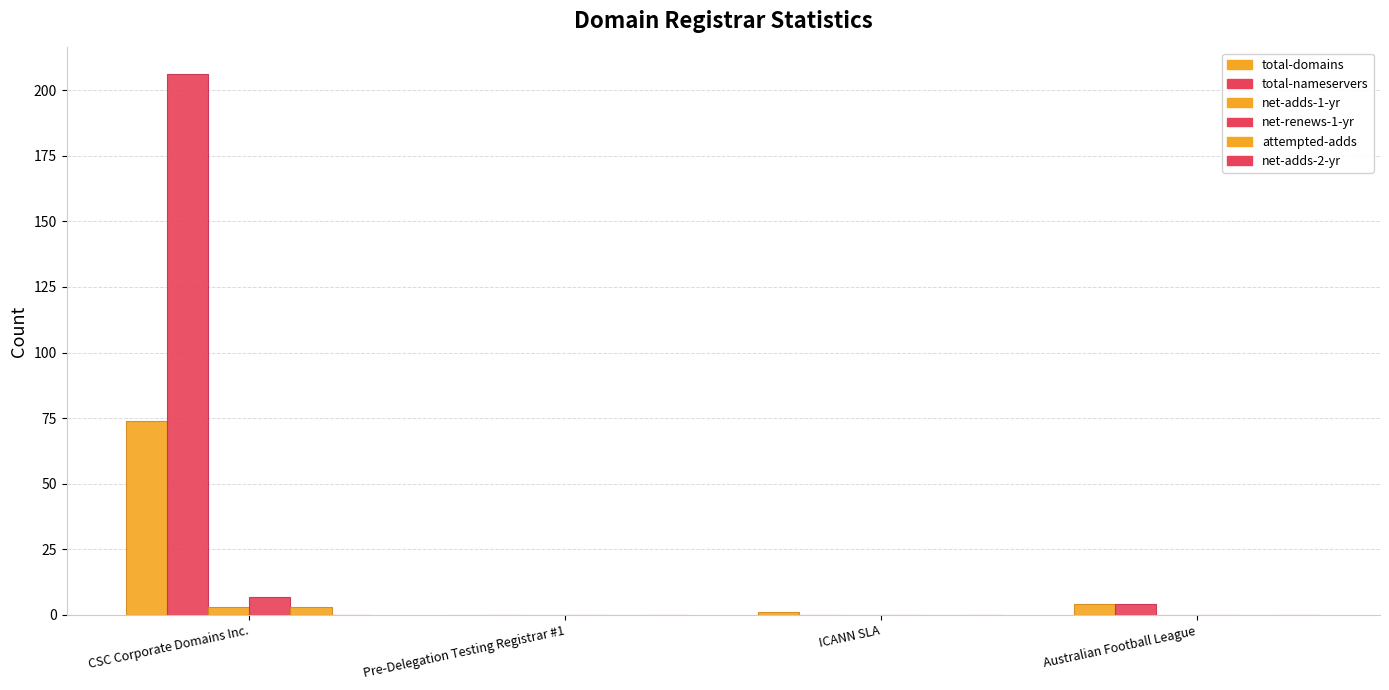

Count the number of categories in the chart.

4